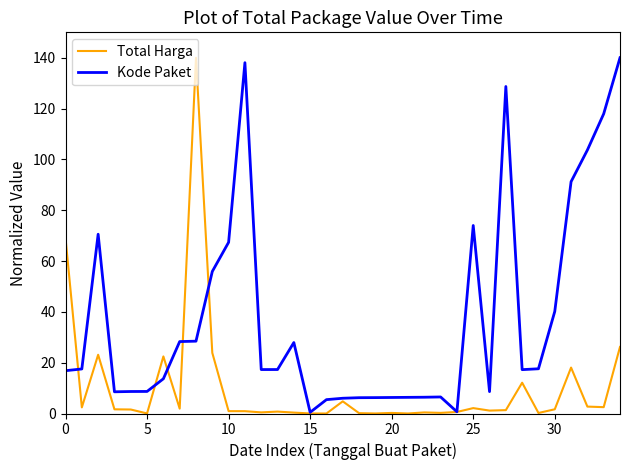

What is the maximum value for Total Harga?

140.0